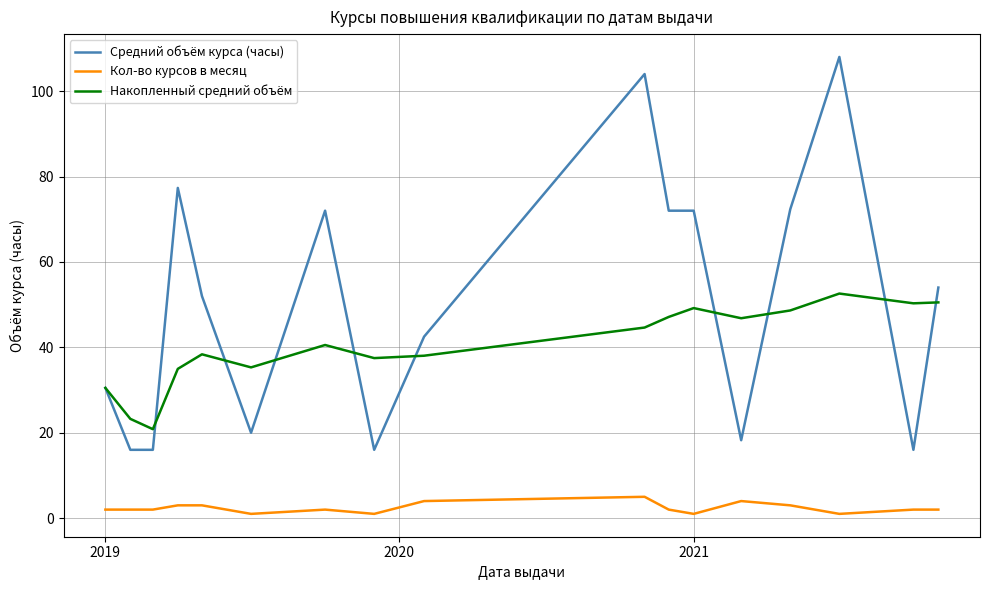

What is the average value of the Накопленный средний объём series?

40.5